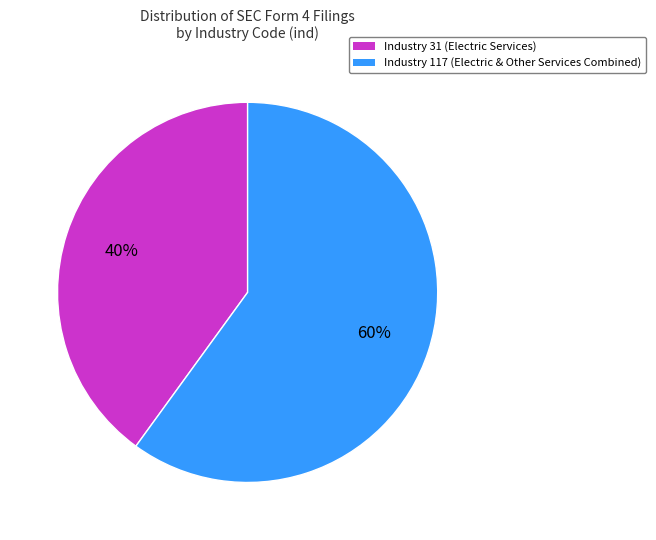

How many segments does this pie chart have?

2